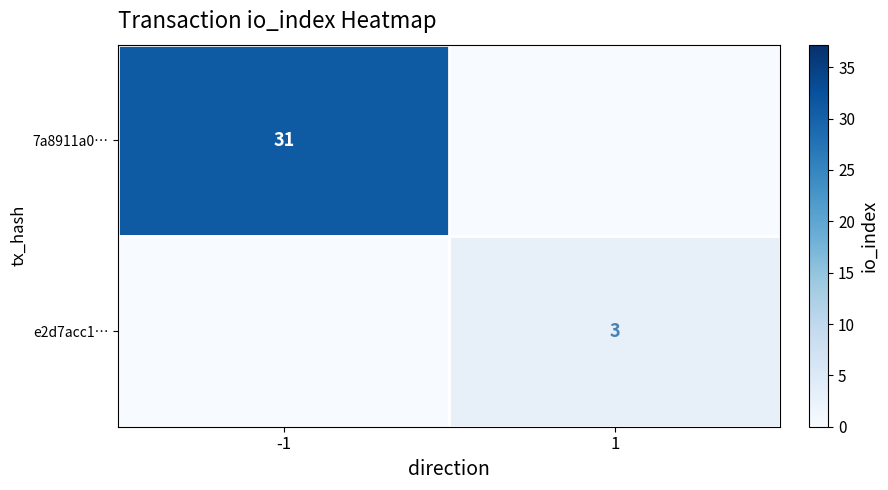

At which category is the sum across all series the highest?

-1